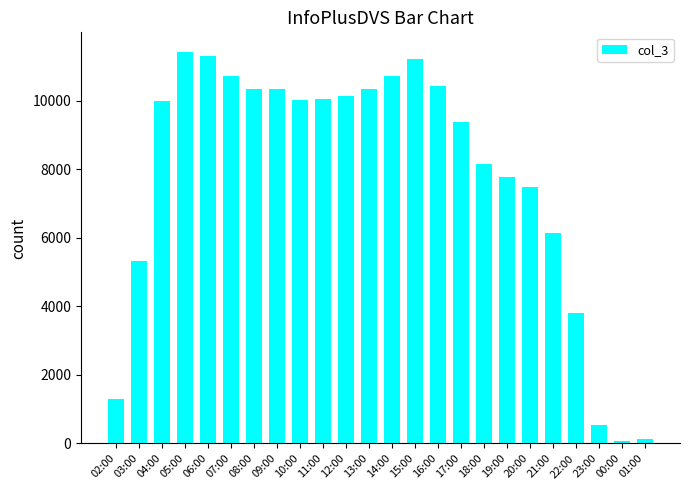

What is the smallest value displayed?

72